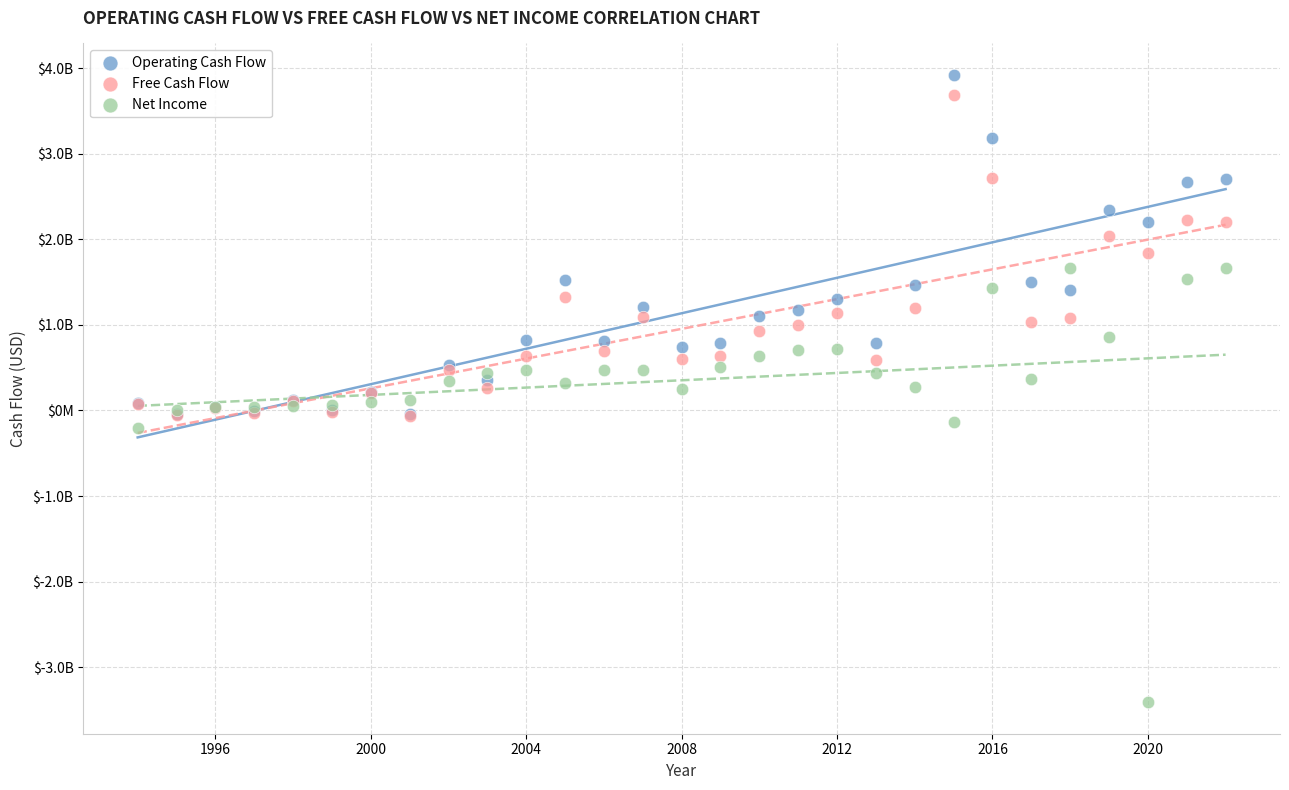

What are all the series names shown in the legend?

Operating Cash Flow, Free Cash Flow, Net Income